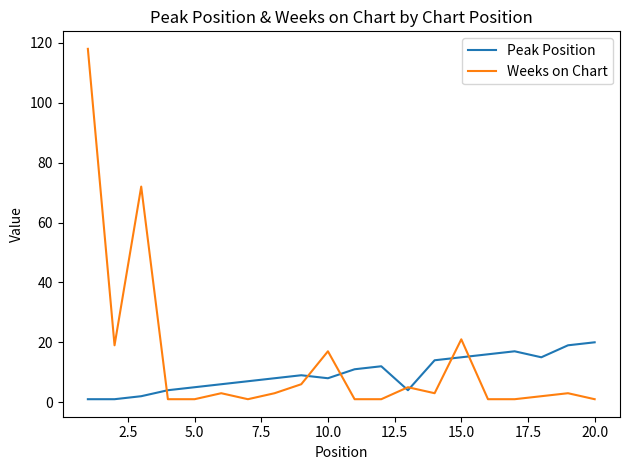

What are all the series names shown in the legend?

Peak Position, Weeks on Chart